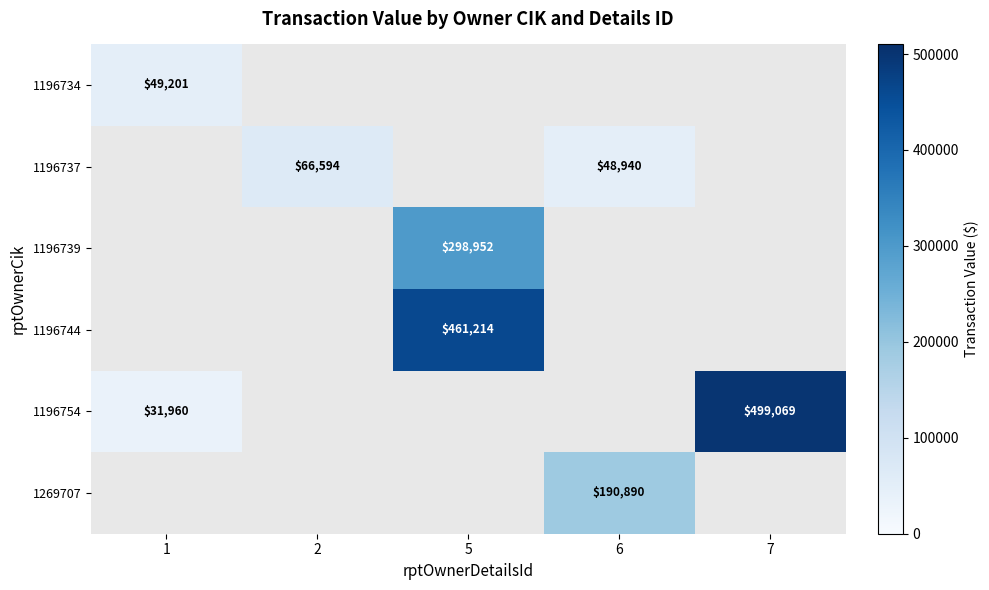

List the labels in order of 1196737 value, largest first.

1, 2, 5, 6, 7